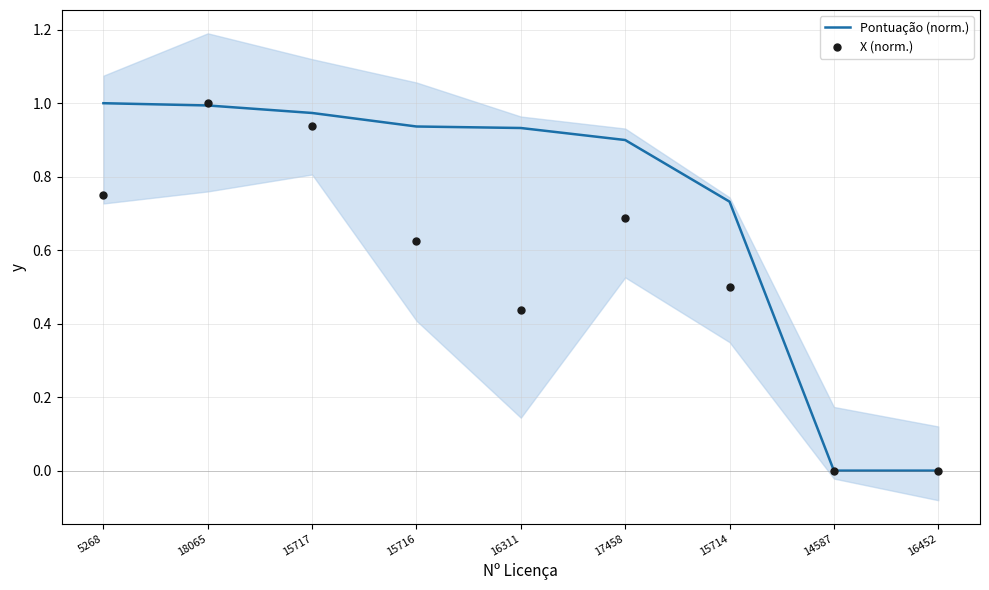

What are all the series names shown in the legend?

Pontuação (norm.), X (norm.)